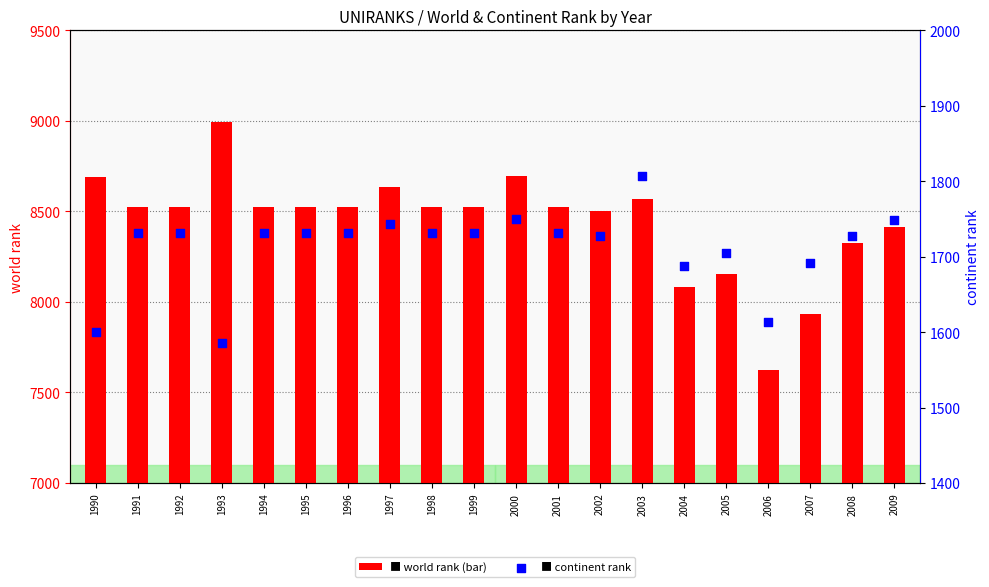

Which series contains the lowest Y value?

continent rank